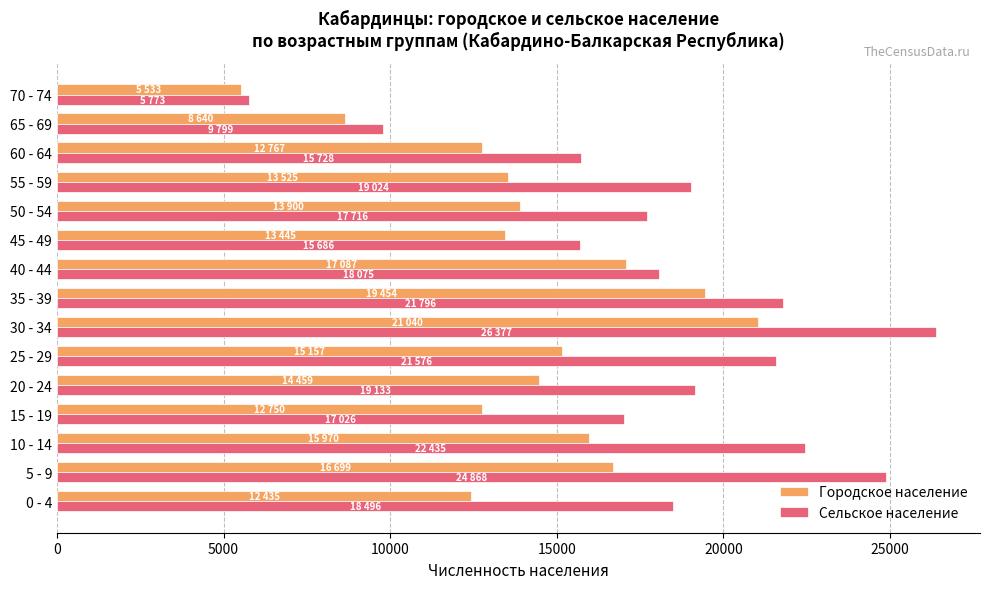

The value of Городское население at 65 - 69 is 8640. True or false?

True